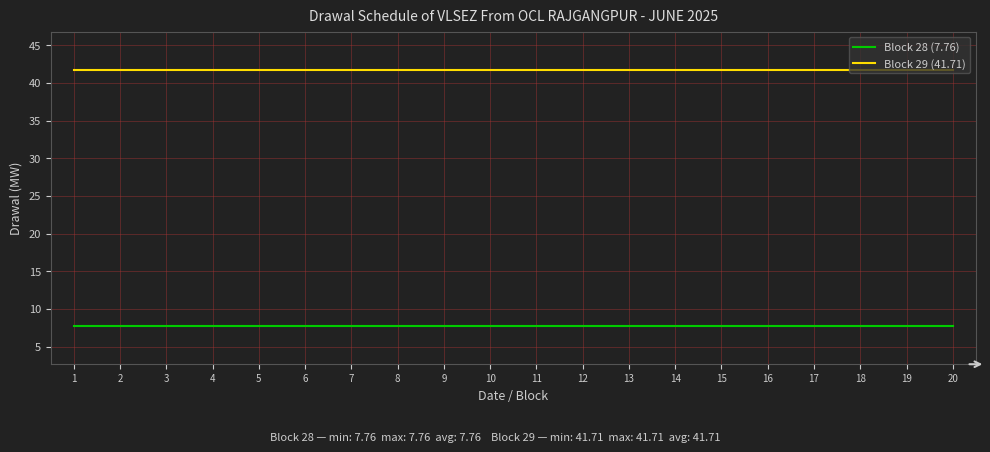

True or false: Block 29 (41.71) and Block 28 (7.76) intersect in this chart.

False